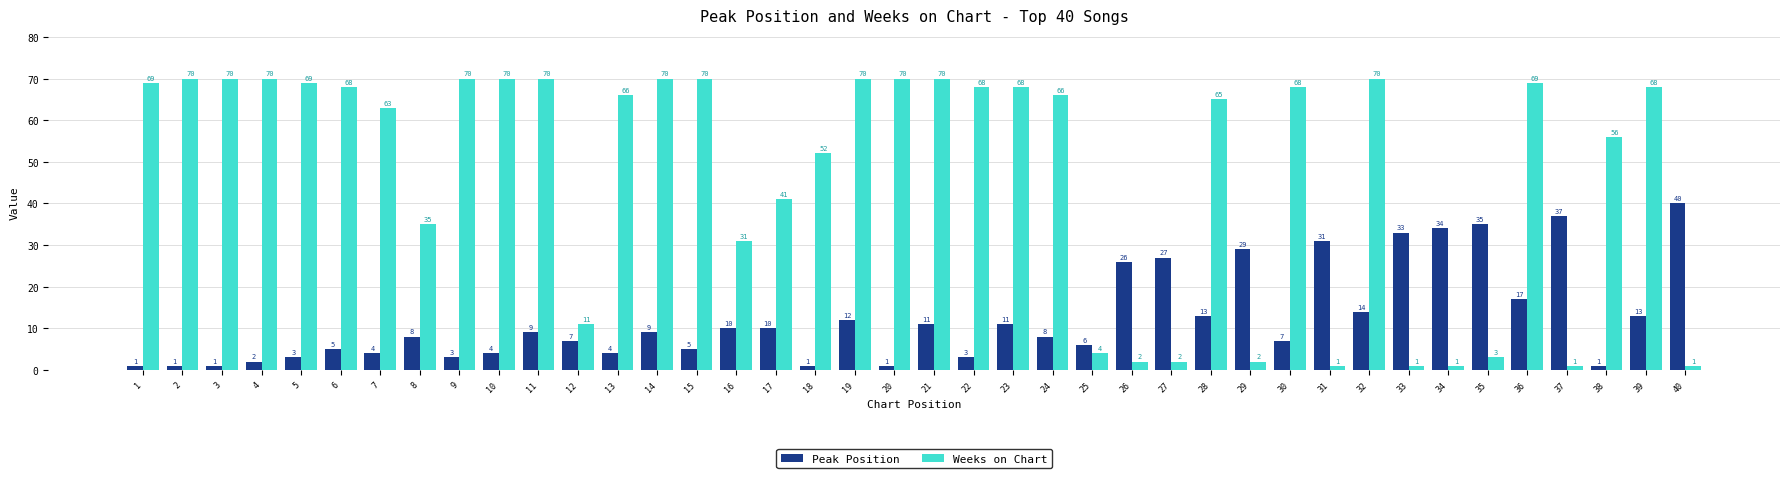

At which label is Peak Position closest to 20?

36